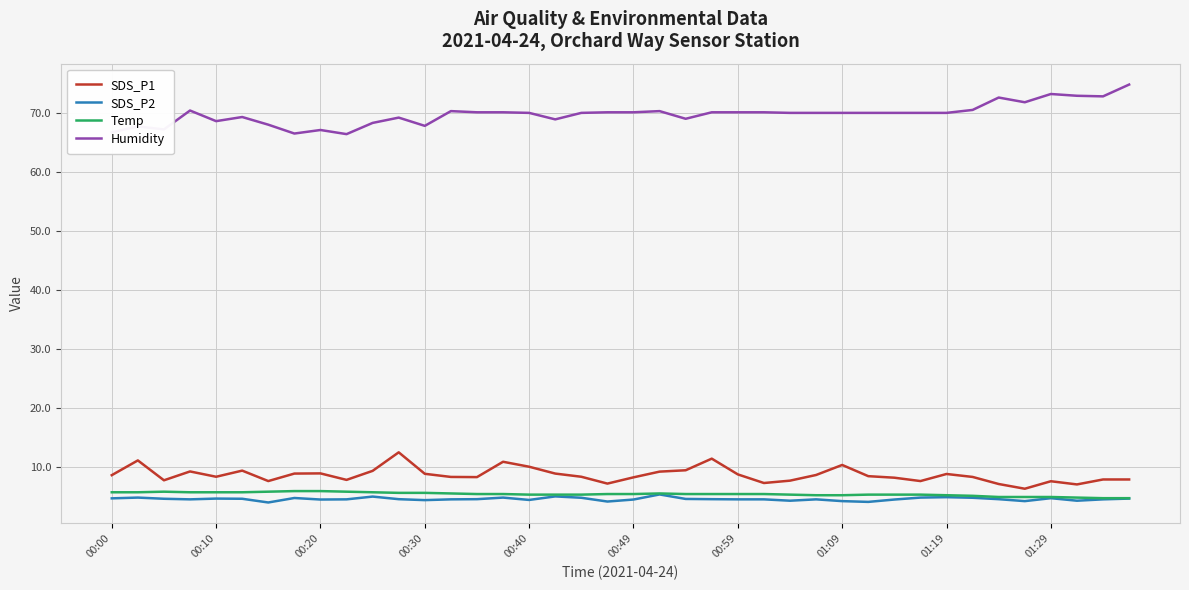

Which series has the largest total across all categories?

Humidity